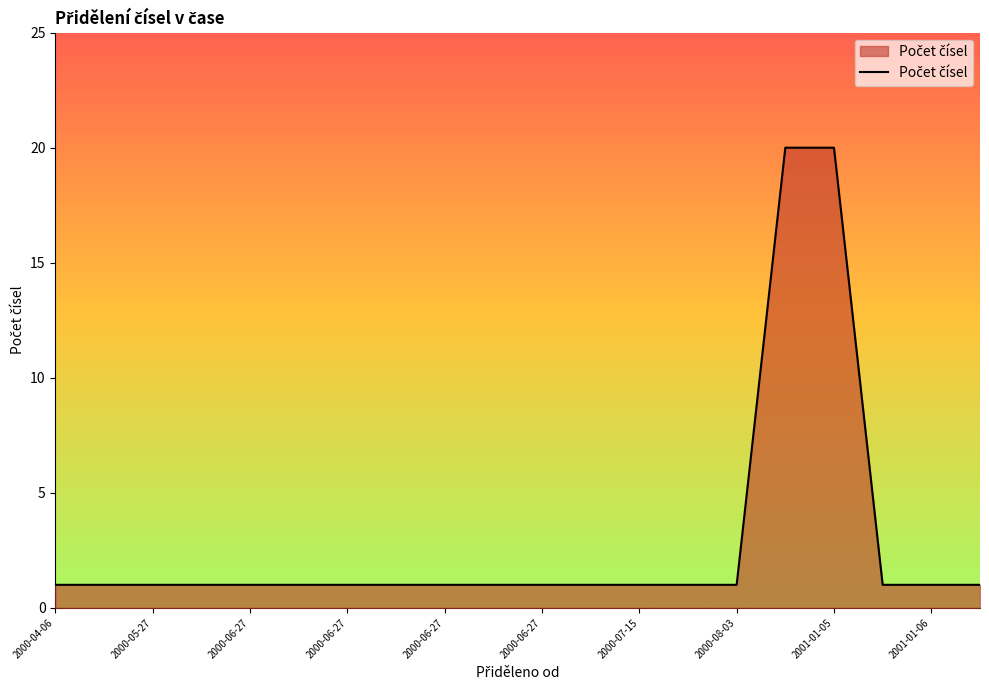

What is the maximum value shown in the chart?

20